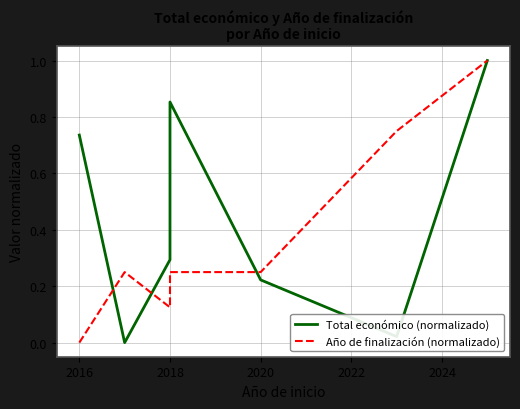

How many lines are shown in the chart?

2